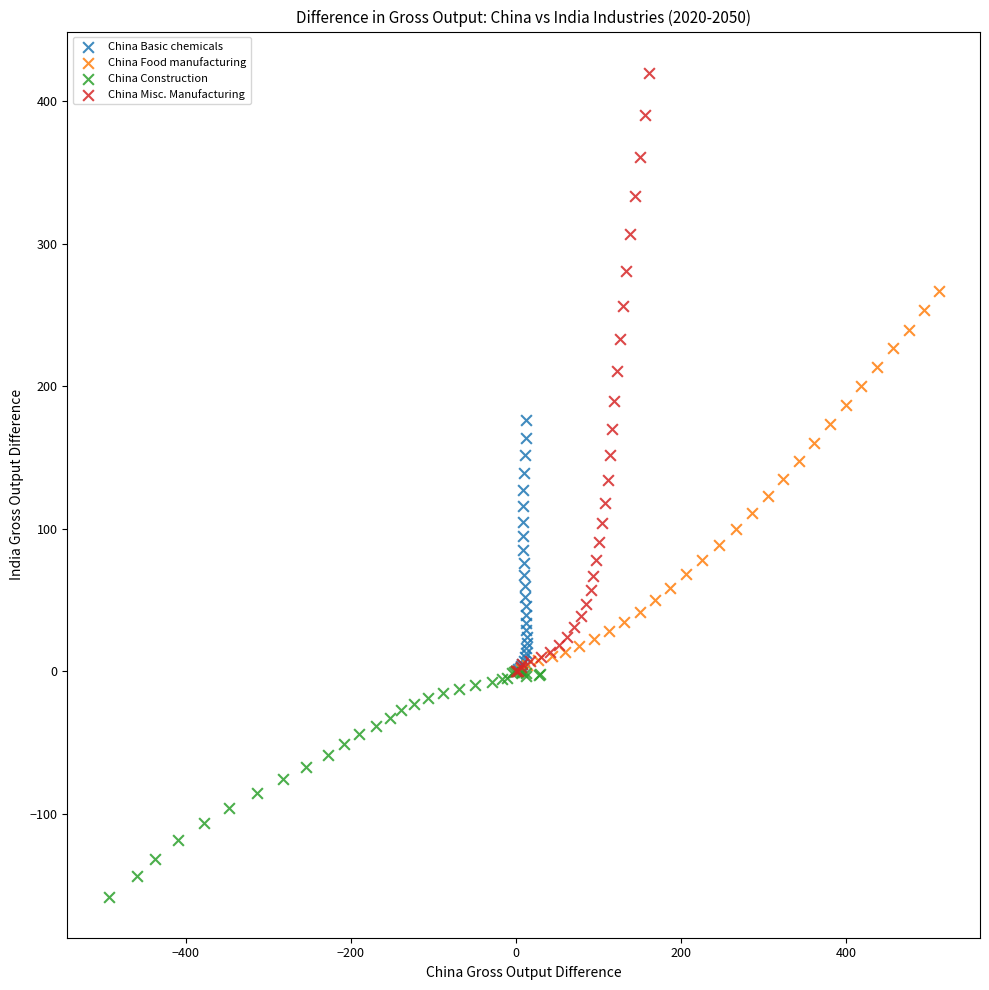

Which series contains the lowest Y value?

China Construction